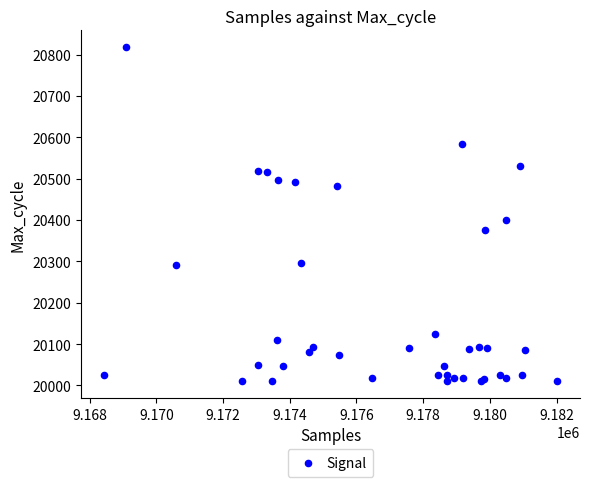

What Y value in the scatter plot is closest to 20414?

20399